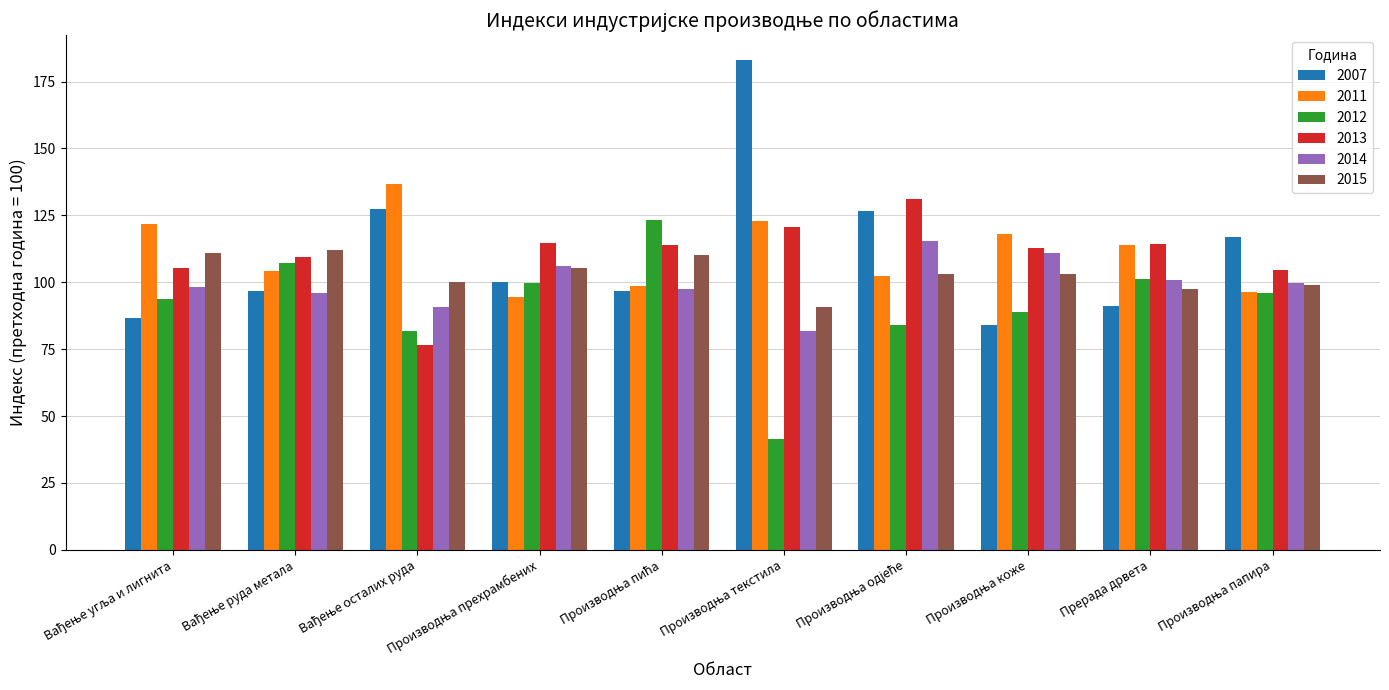

How many groups of bars are there?

10